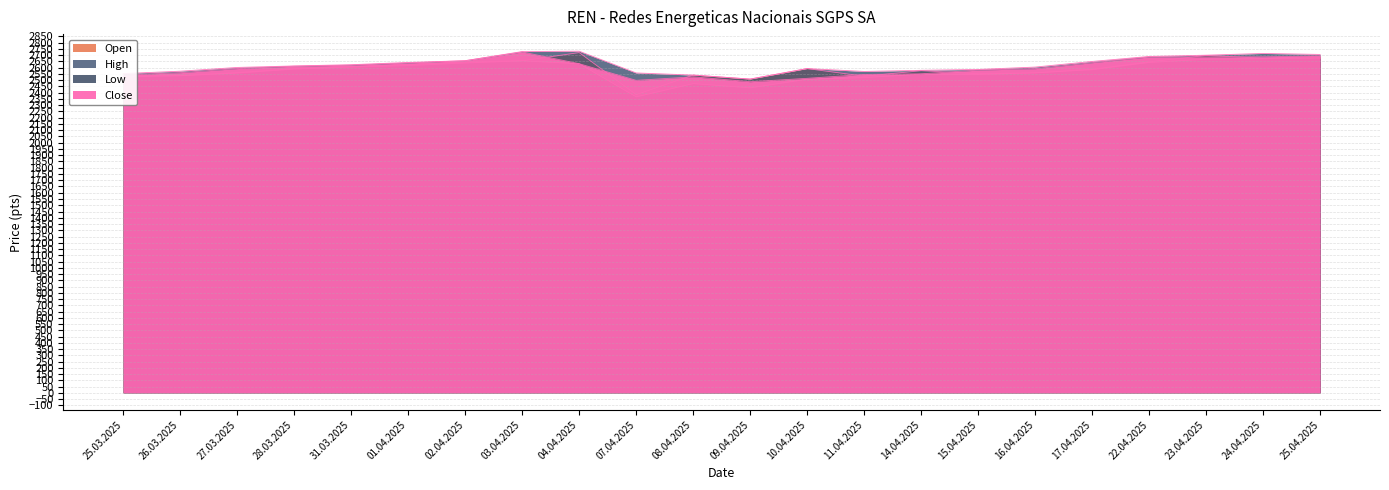

The Low series shows 939 at 25.04.2025. True or false?

False